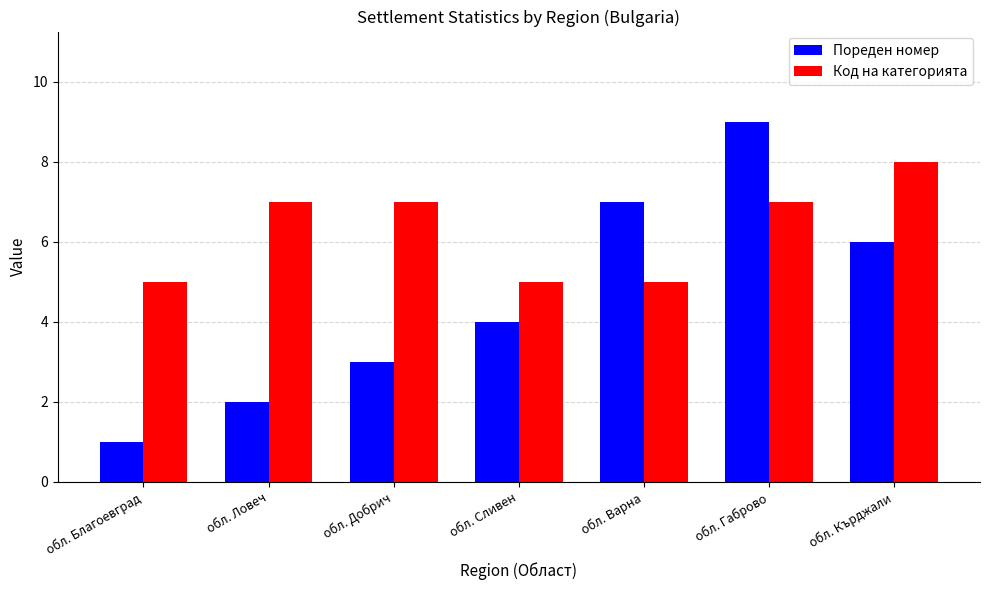

How many Код на категорията values are between 5 and 7?

6